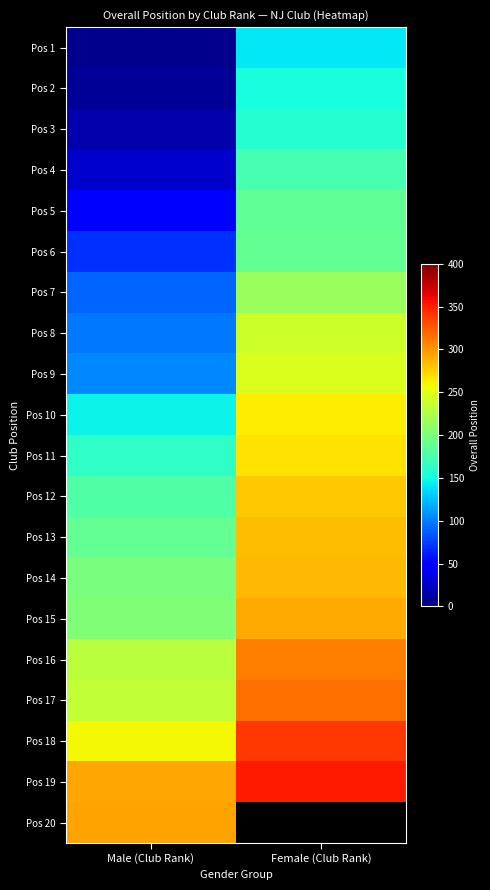

At how many categories does at least one series exceed 139?

2